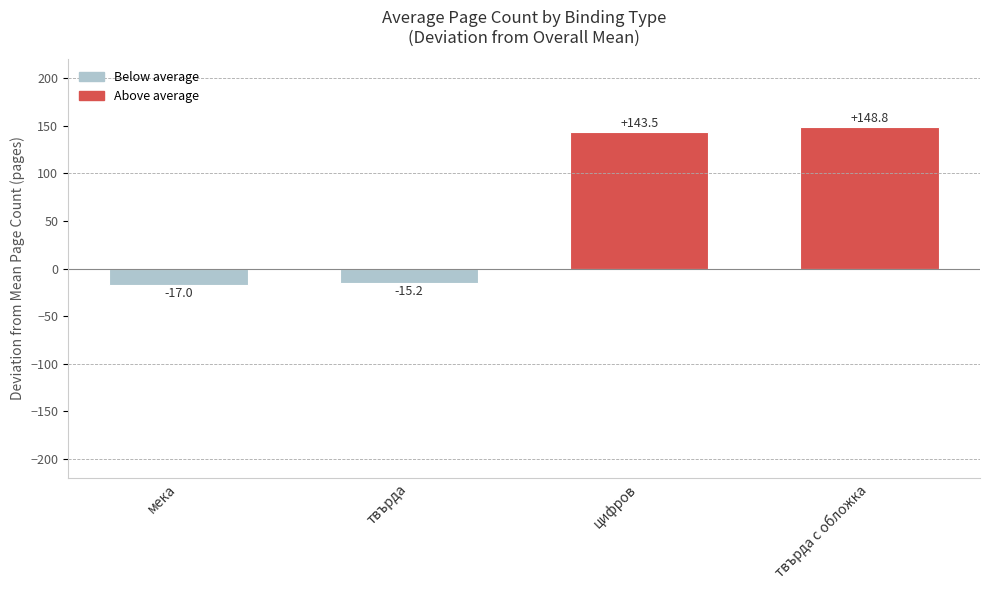

What is the label of the 4th bar from the left?

твърда с обложка